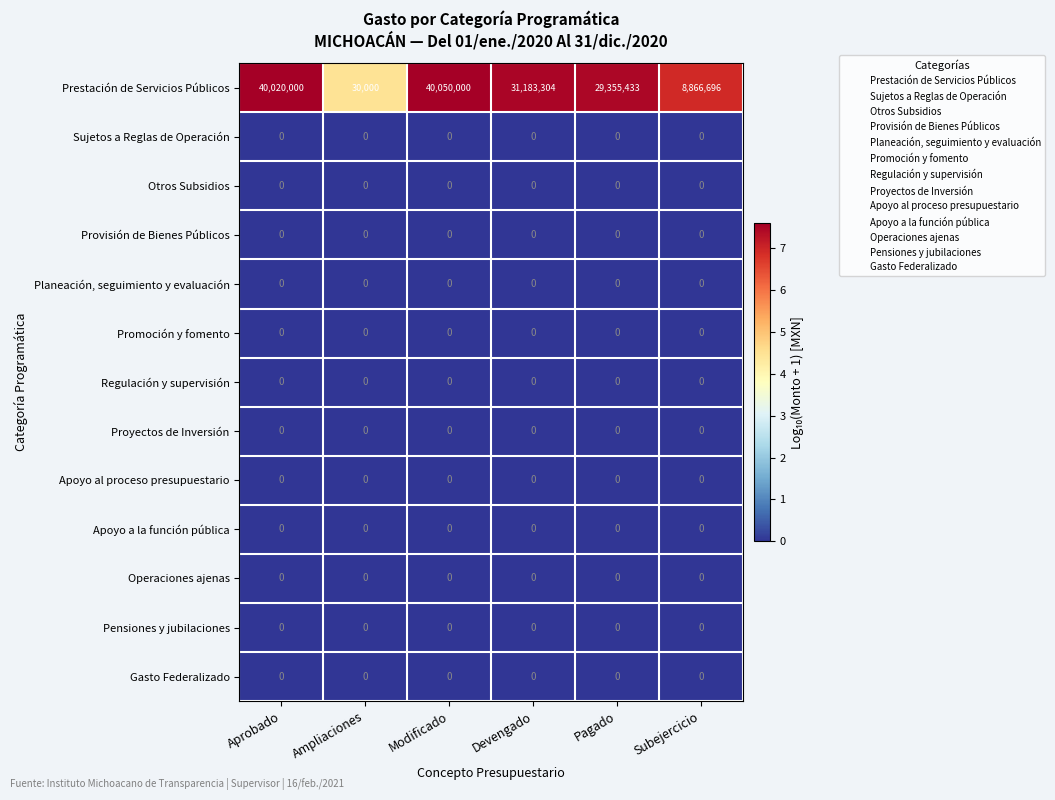

What is the spread (max minus min) of values at Aprobado?

40020000